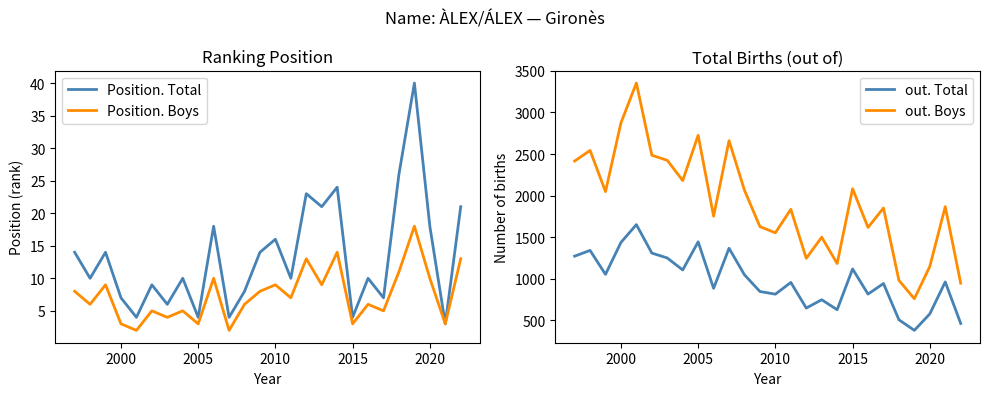

What is the lowest value of the Position. Total series?

3